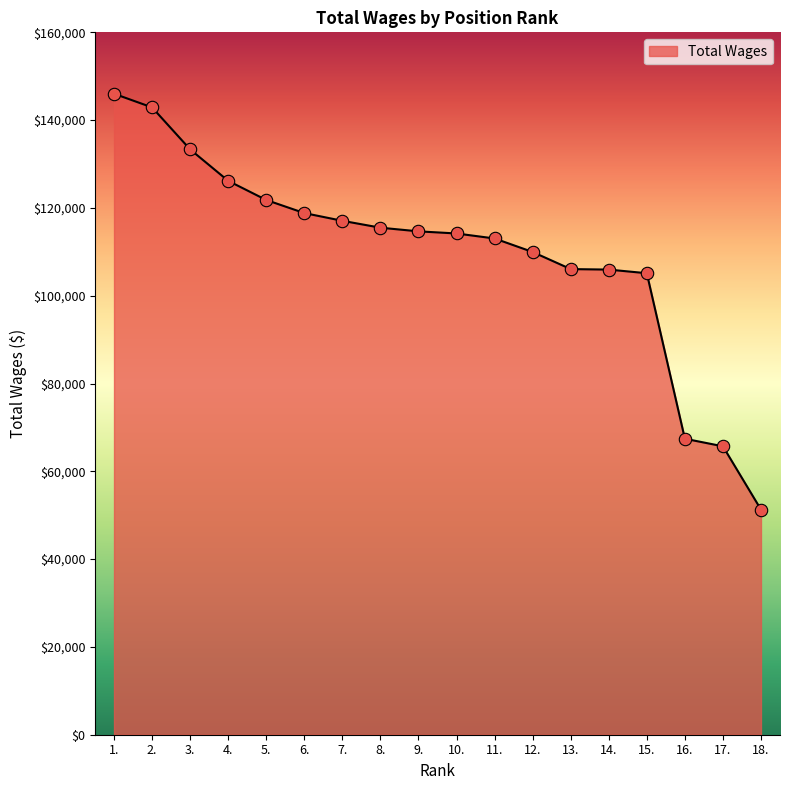

Approximately how many times larger is the value at 18. compared to 10.?

0.4